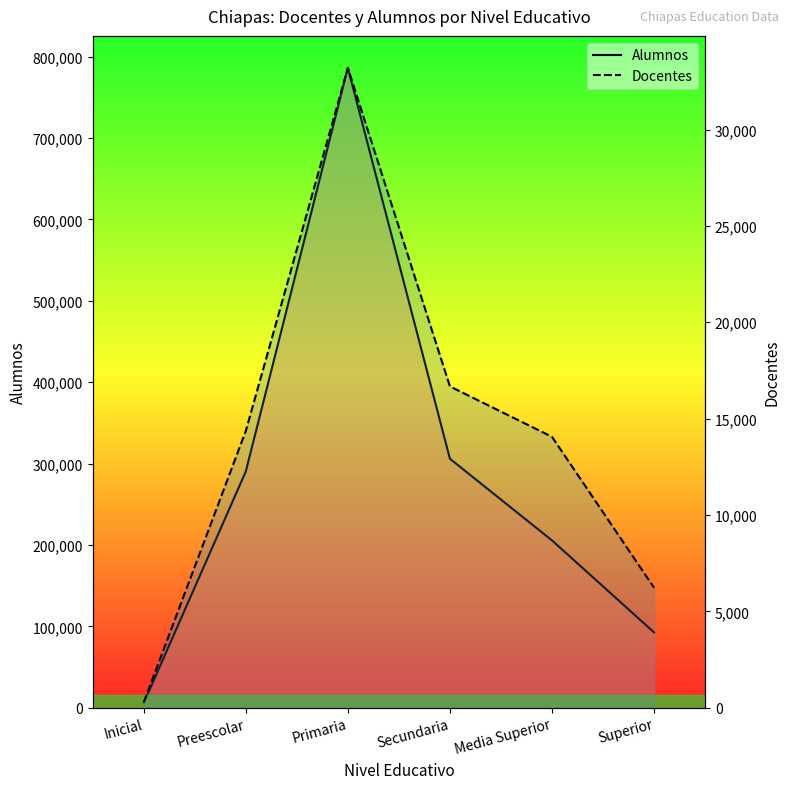

Which has a higher value, Inicial or Preescolar?

Preescolar